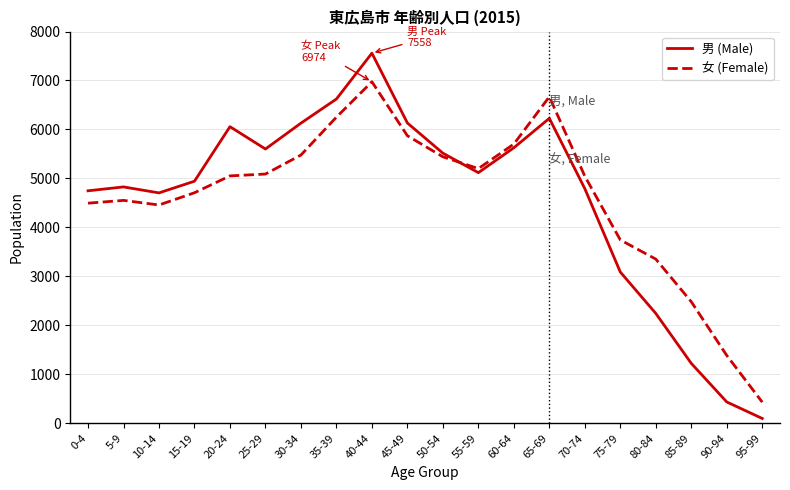

At 35-39, list the series in order from smallest to largest.

女 (Female), 男 (Male)